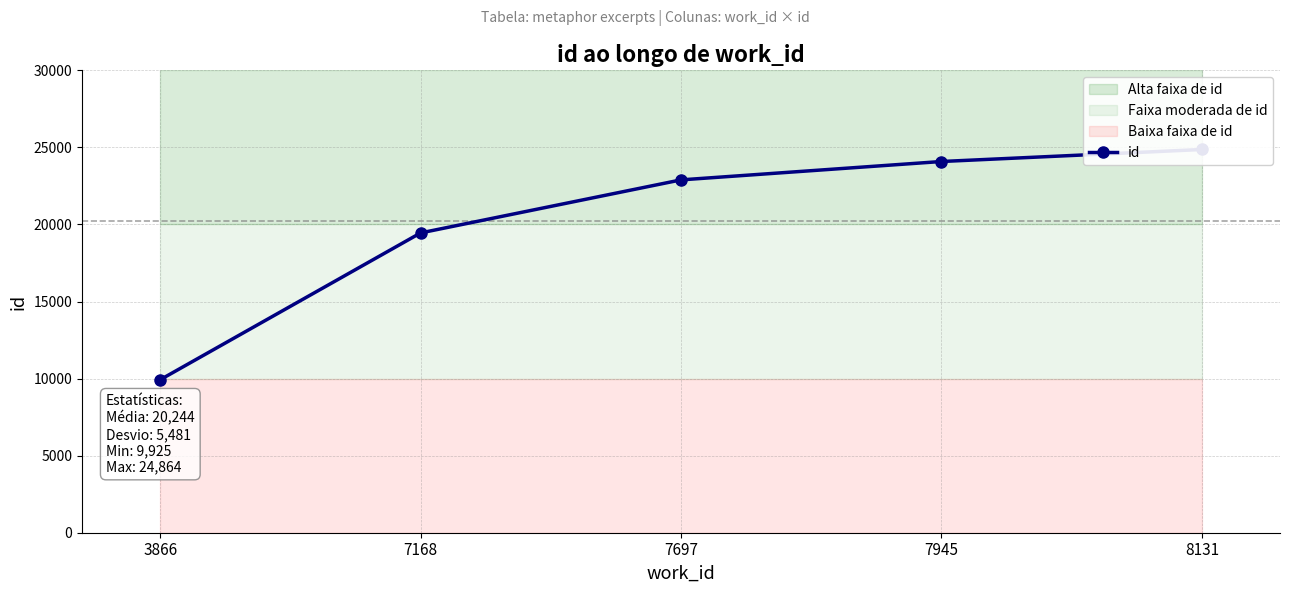

What is the change in value from 3866 to 7945?

+14160